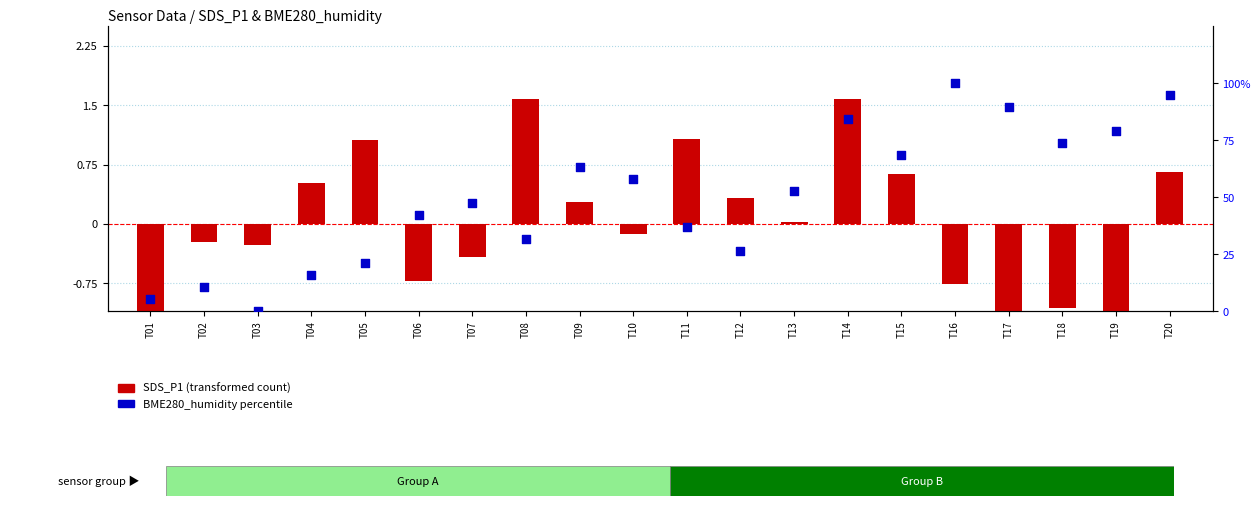

At which category is the sum across all series the highest?

T16